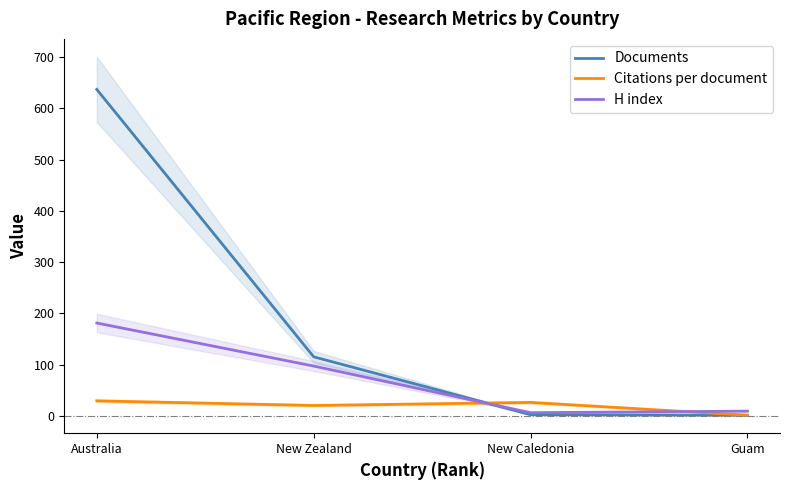

Rank the series by their maximum value, from lowest to highest.

Citations per document, H index, Documents